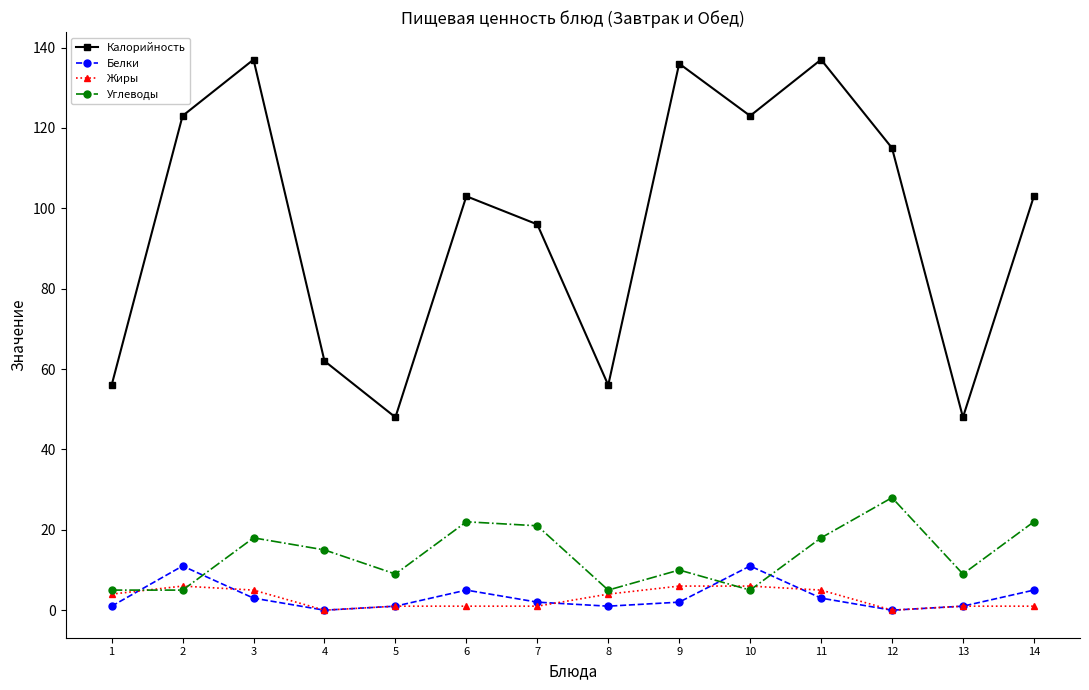

Reading left to right, extract all data points from this chart.

Калорийность: 1=56	2=123	3=137	4=62	5=48	6=103	7=96	8=56	9=136	10=123	11=137	12=115	13=48	14=103
Белки: 1=1	2=11	3=3	4=0	5=1	6=5	7=2	8=1	9=2	10=11	11=3	12=0	13=1	14=5
Жиры: 1=4	2=6	3=5	4=0	5=1	6=1	7=1	8=4	9=6	10=6	11=5	12=0	13=1	14=1
Углеводы: 1=5	2=5	3=18	4=15	5=9	6=22	7=21	8=5	9=10	10=5	11=18	12=28	13=9	14=22